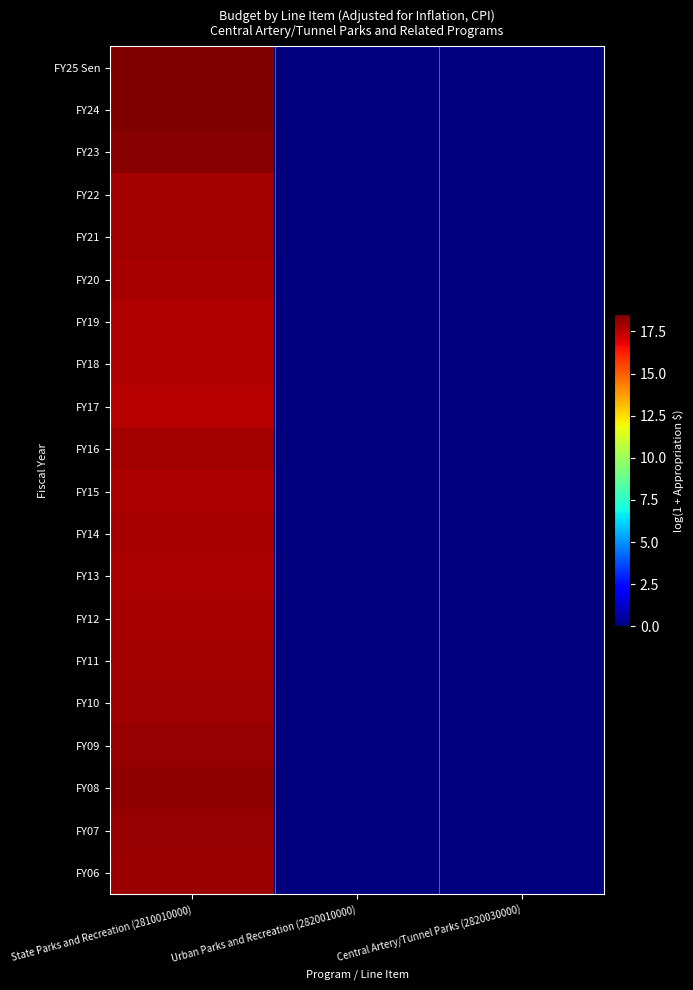

Rank the series at Urban Parks and Recreation (2820010000) from lowest to highest value.

FY25 Sen, FY24, FY23, FY22, FY21, FY20, FY19, FY18, FY17, FY16, FY15, FY14, FY13, FY12, FY11, FY10, FY09, FY08, FY07, FY06